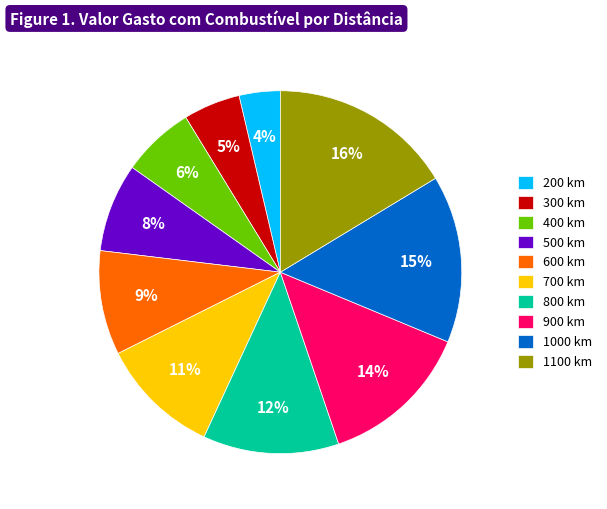

What is the largest slice in the pie chart?

1100 km